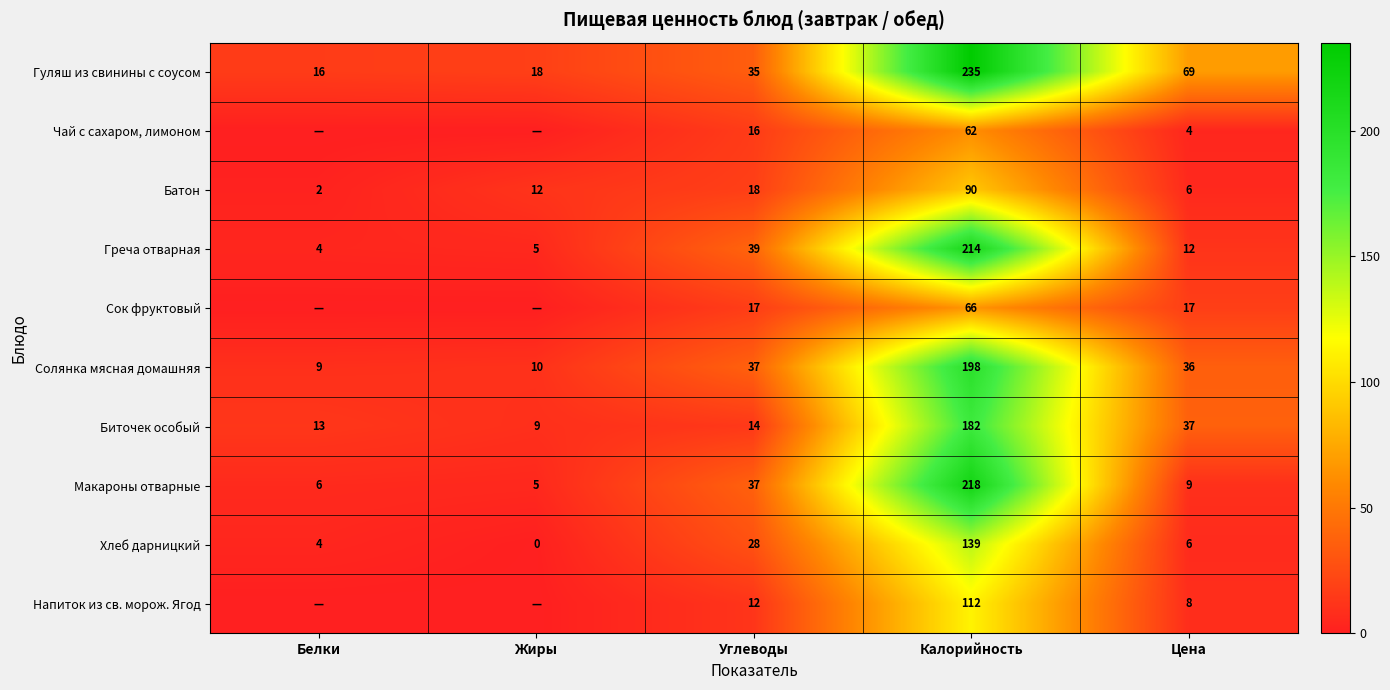

What is the average value of the Биточек особый series?

51